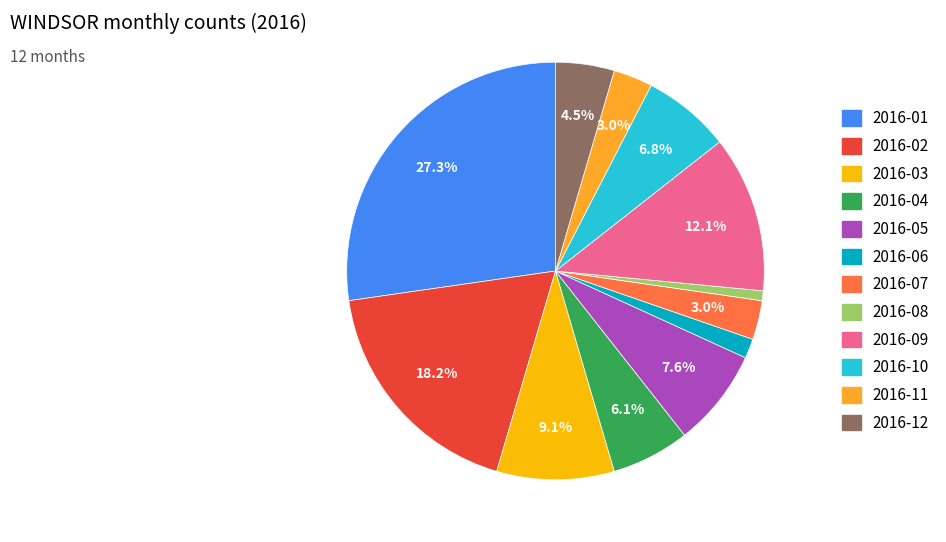

Which has a higher value, 2016-10 or 2016-12?

2016-10